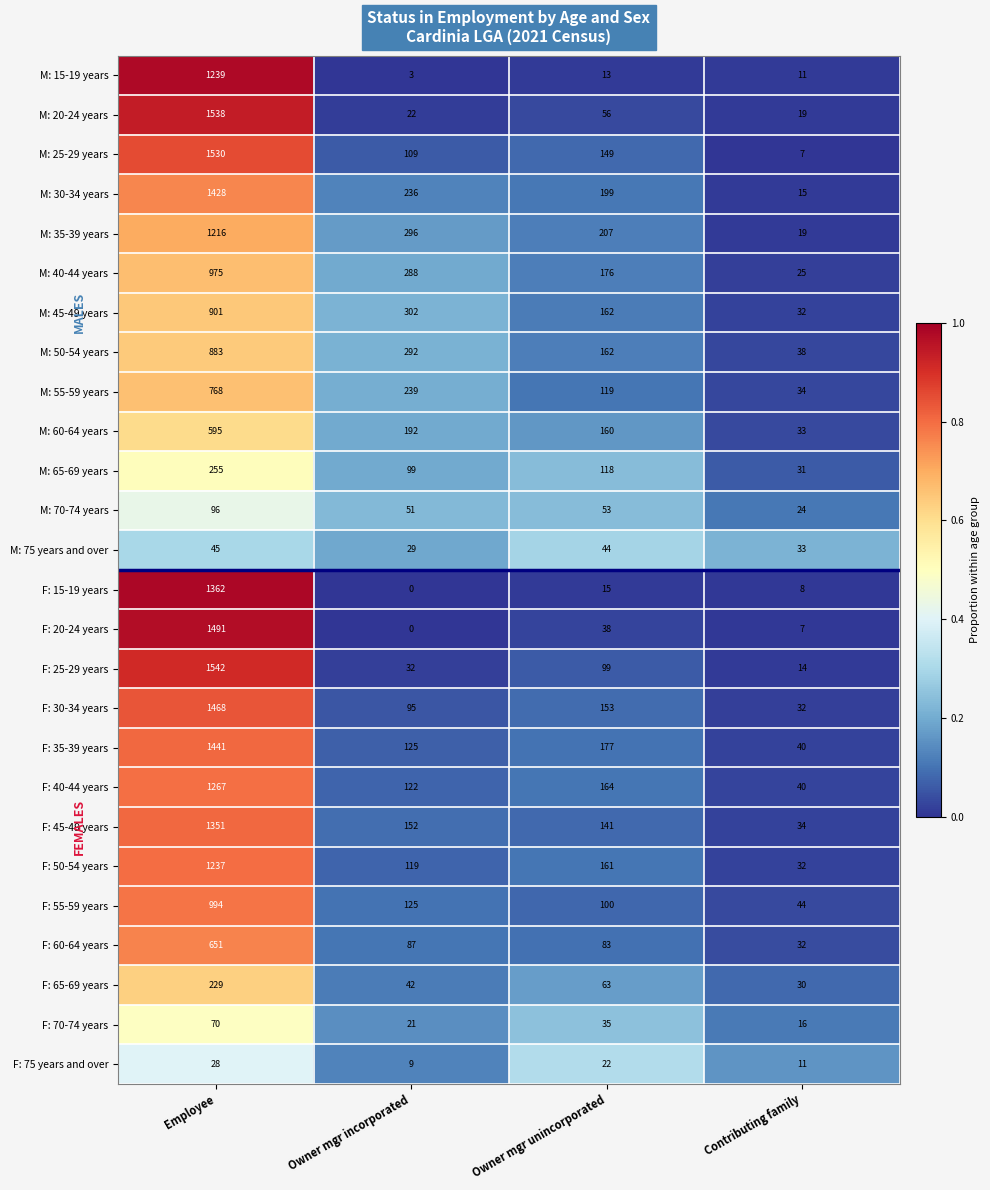

The F: 30-34 years series shows 153 at Owner mgr unincorporated. True or false?

True